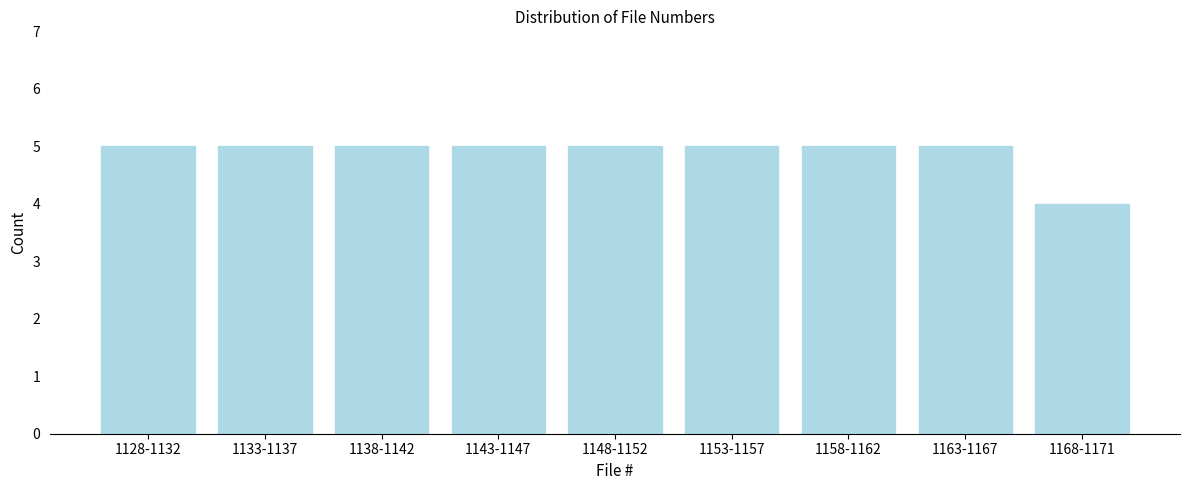

Reading left to right, what are all the values shown in this chart?

5	5	5	5	5	5	5	5	4